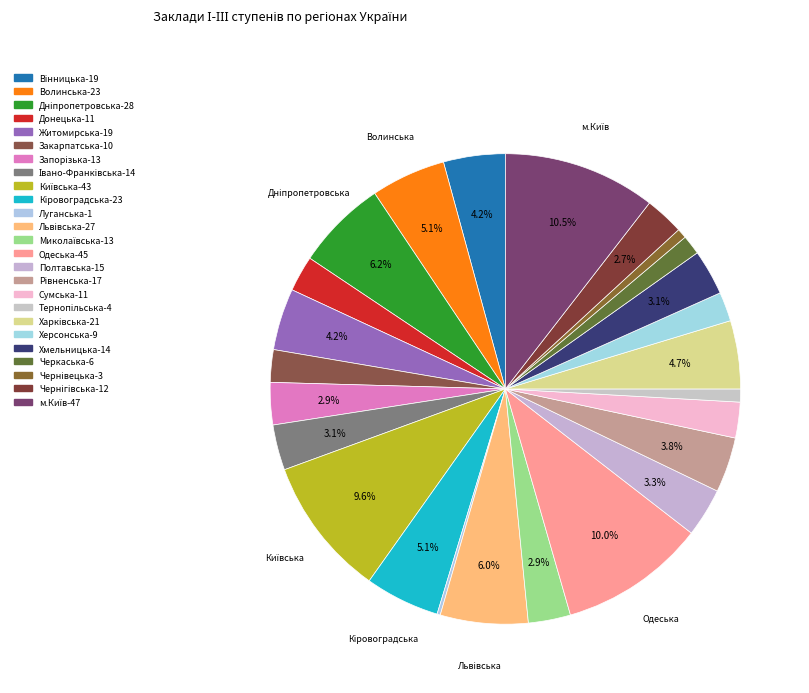

What is the largest slice in the pie chart?

м.Київ